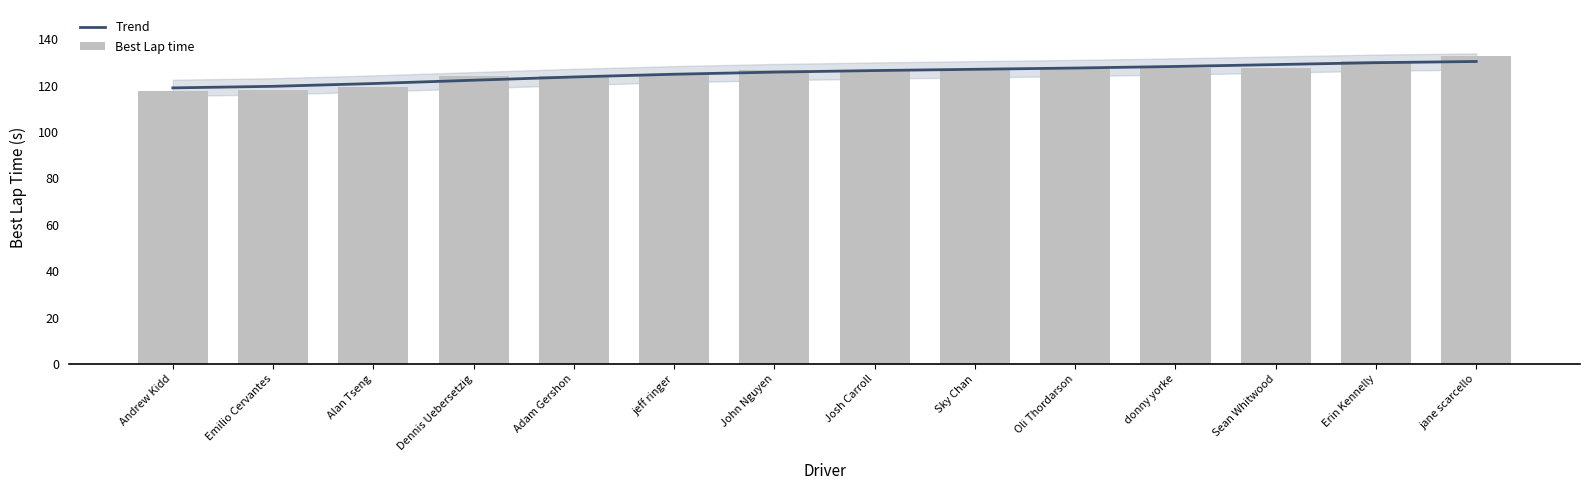

How many data points in Best Lap time are less than 126?

6